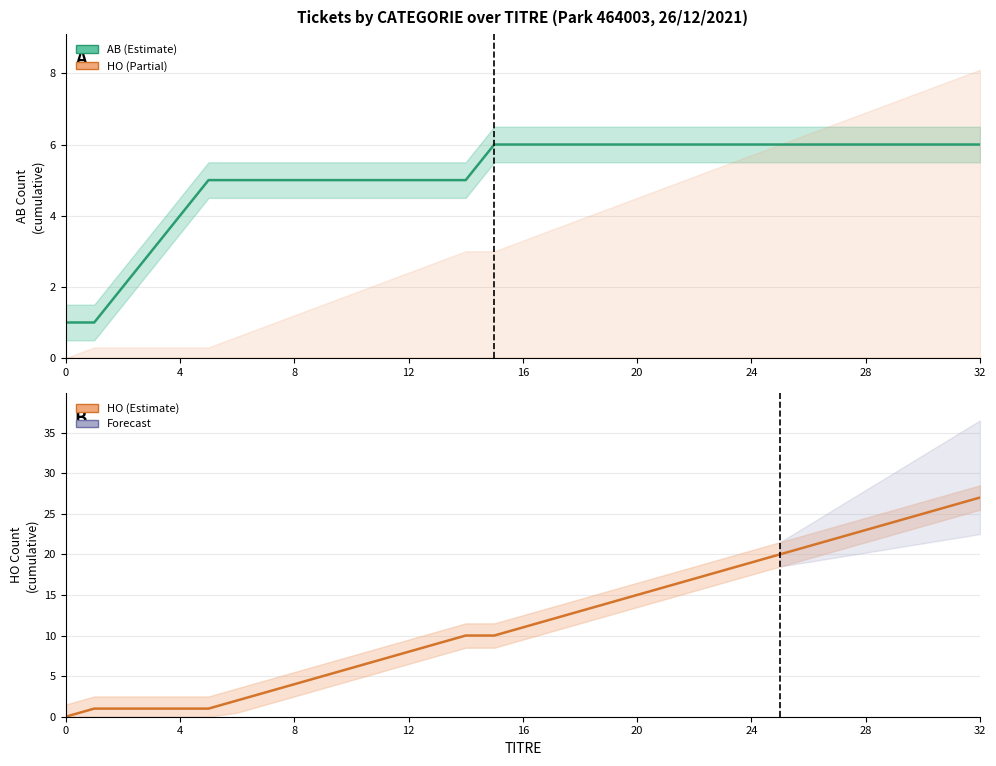

The value of HO at 32 is 37. True or false?

False